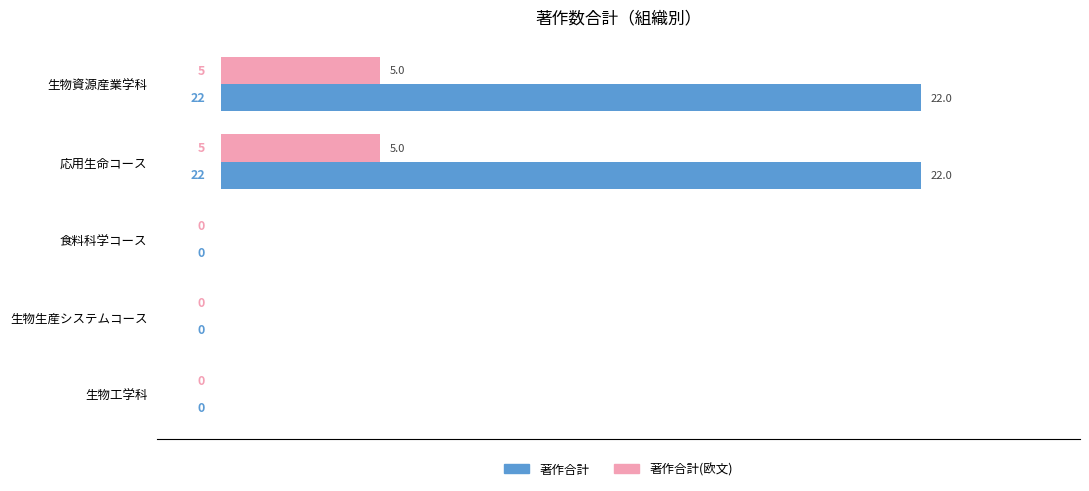

How many 著作合計 values are between 0 and 22?

5